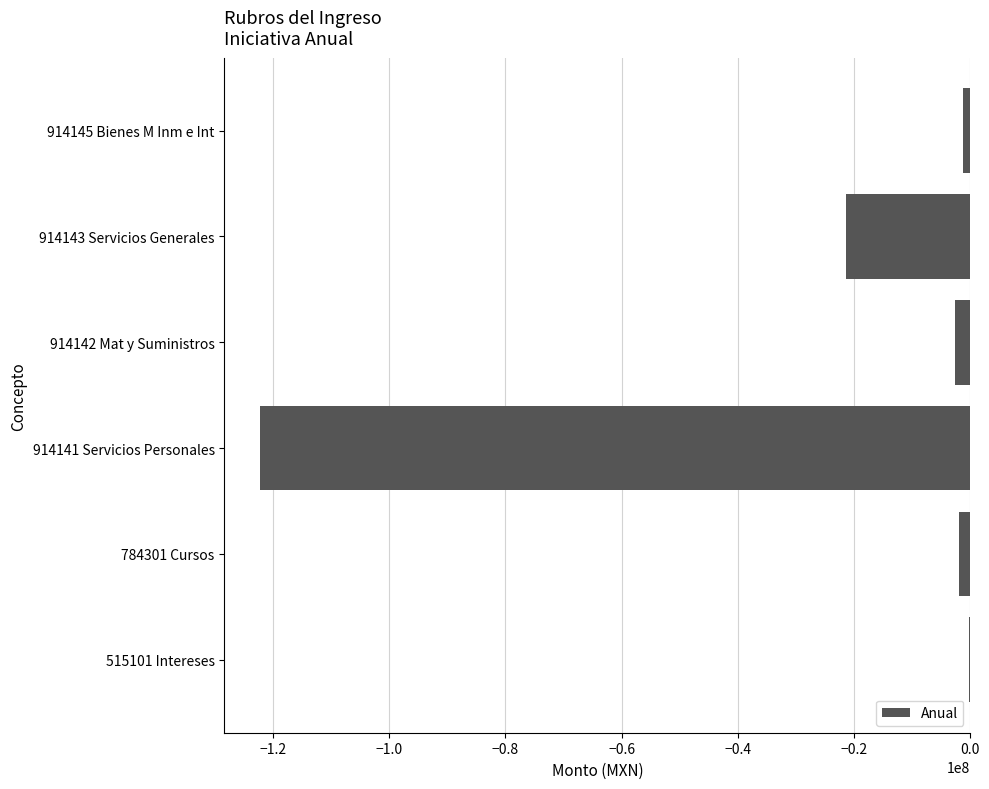

What is the sum of all values?

-149857280.0